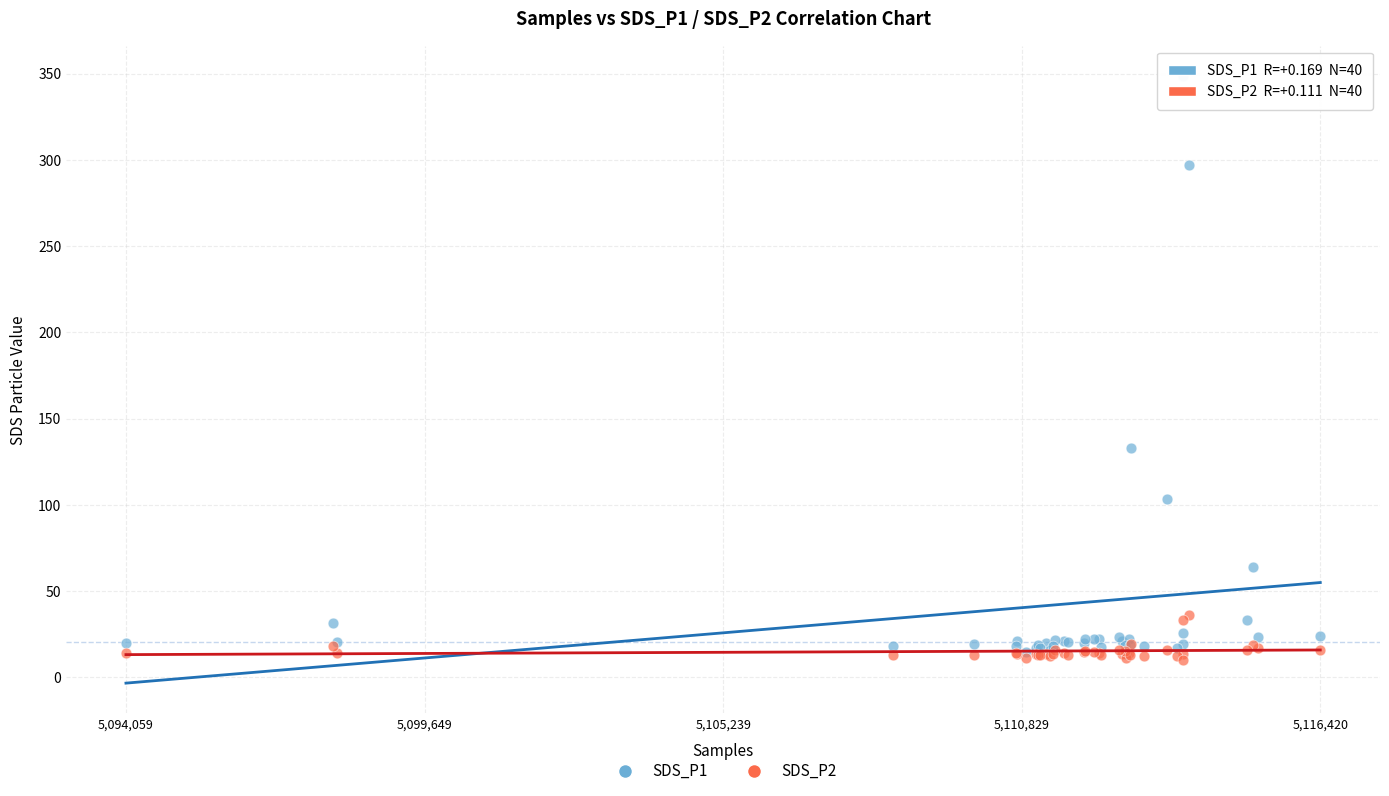

Across all series, what Y value is closest to 179?

133.2